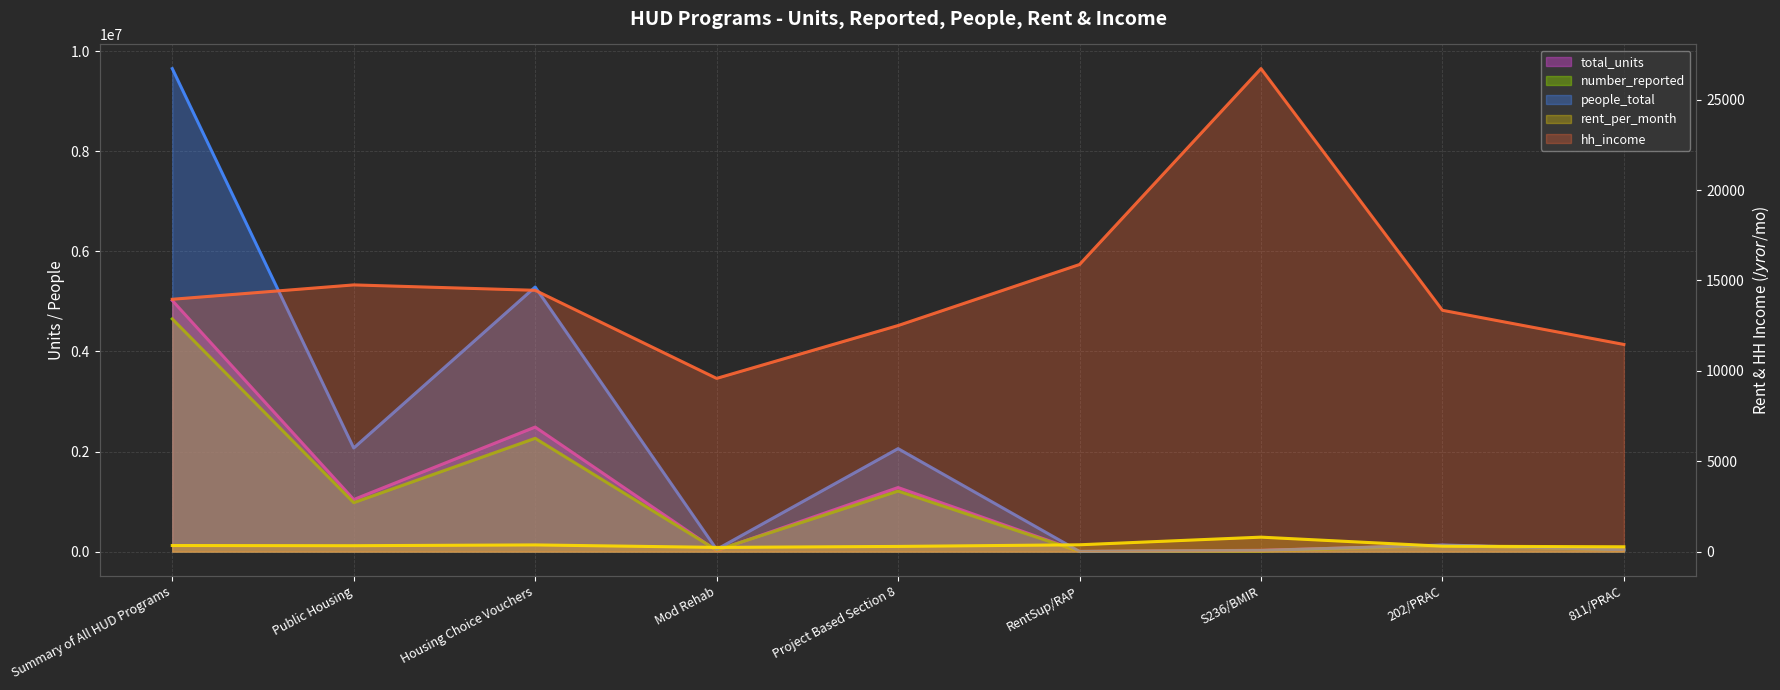

What are all the series names shown in the legend?

total_units, number_reported, people_total, rent_per_month, hh_income